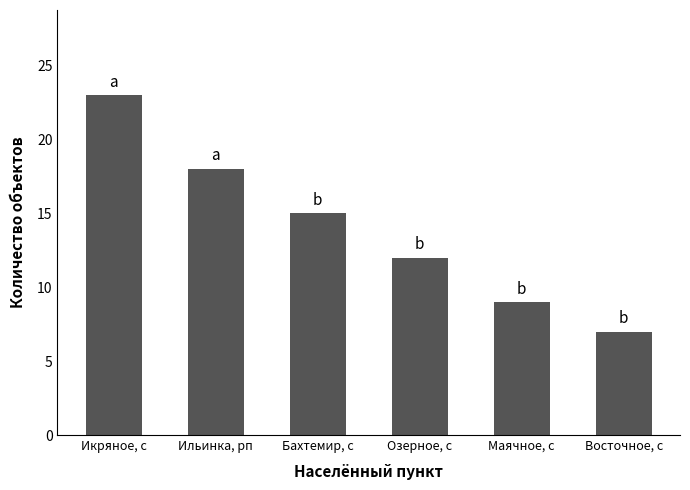

What position from the right is Озерное, с?

3